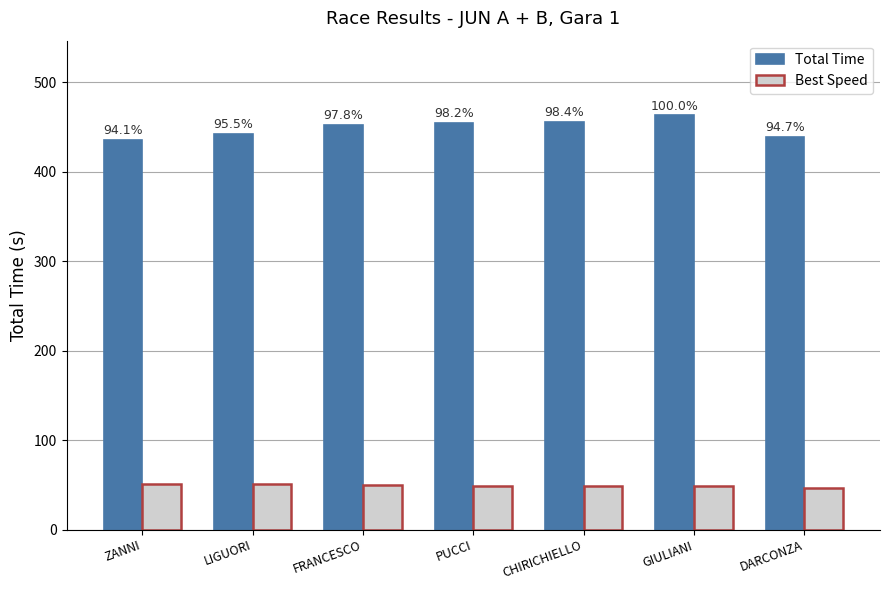

What are all the series names shown in the legend?

Total Time, Best Speed